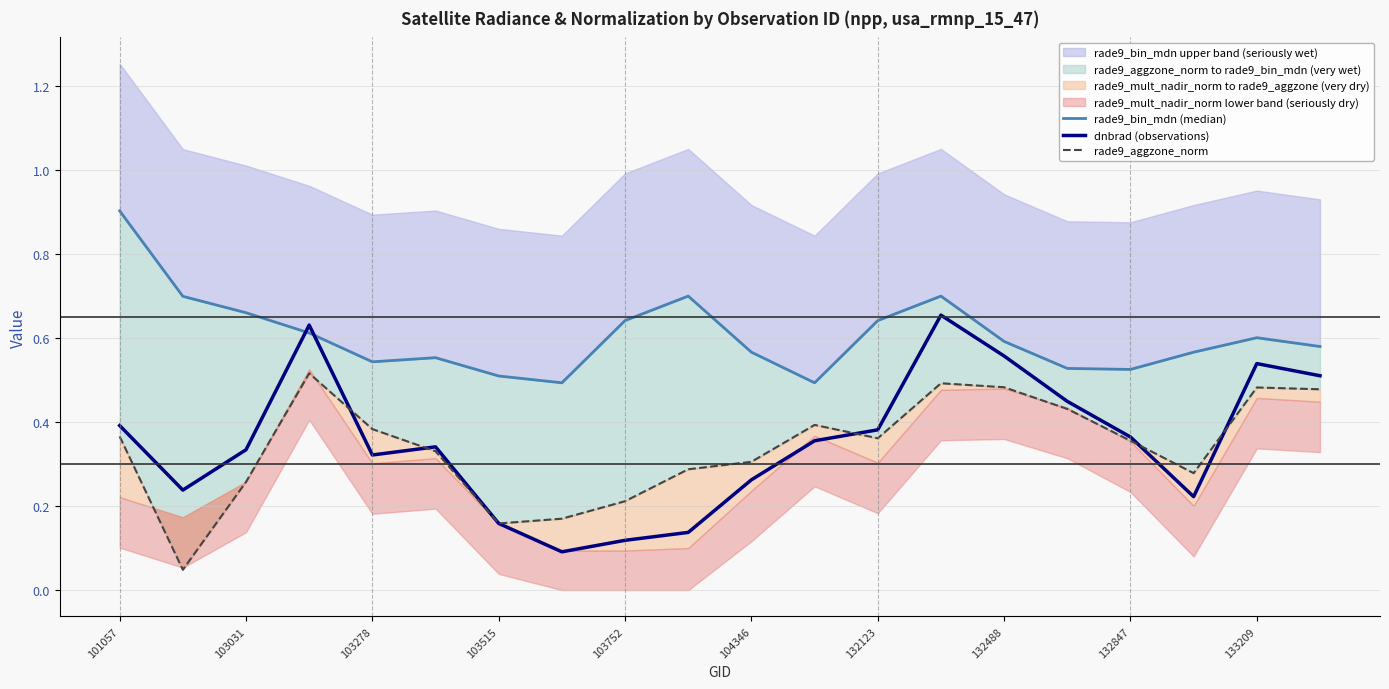

The value of rade9_bin_mdn (median) at 101057 is 1.6. True or false?

False